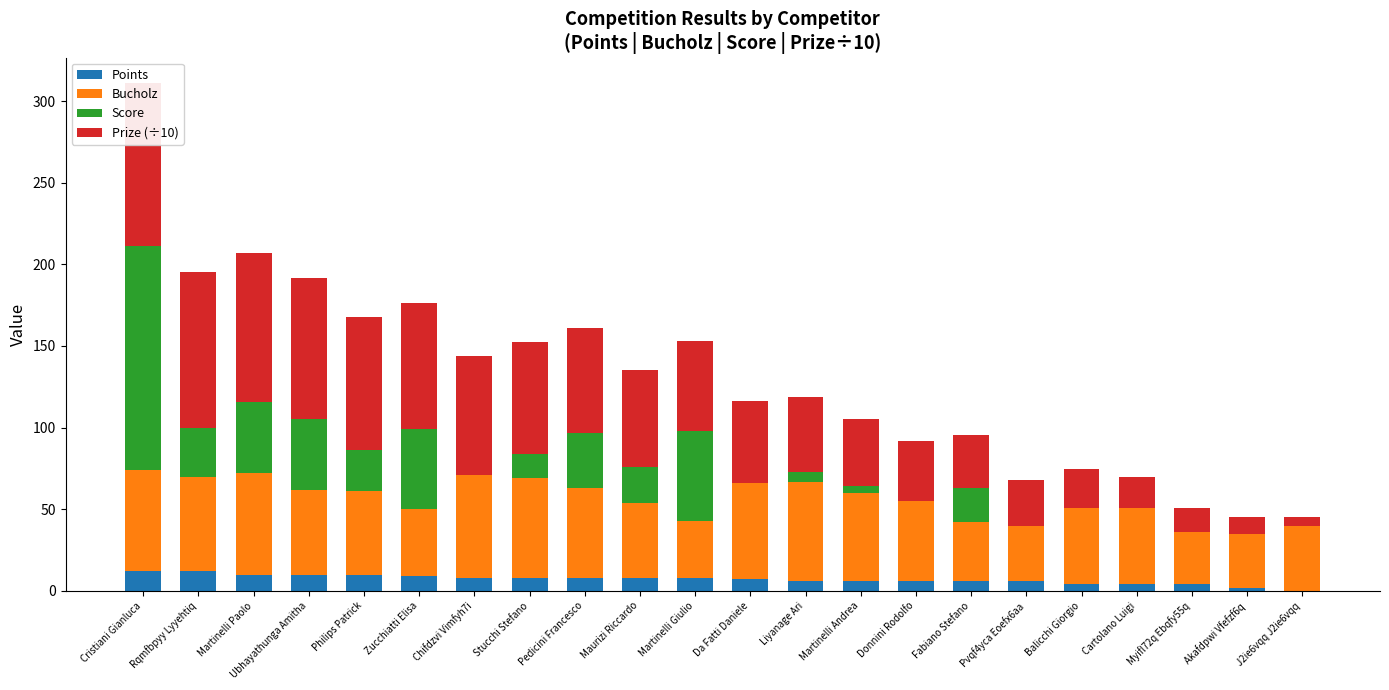

What are all the series names shown in the legend?

Points, Bucholz, Score, Prize (÷10)